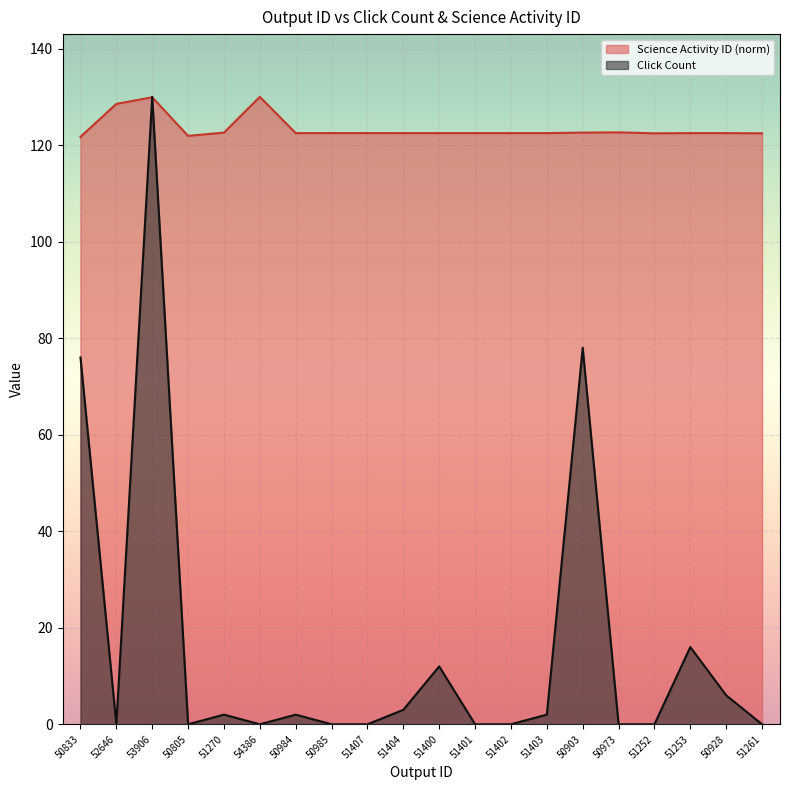

List the series in order of their overall mean, highest first.

Science Activity ID (norm), Click Count